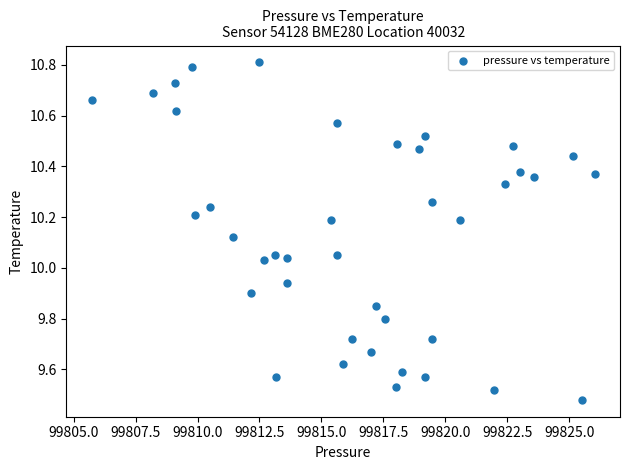

What is the range of X values (max minus min)?

20.3